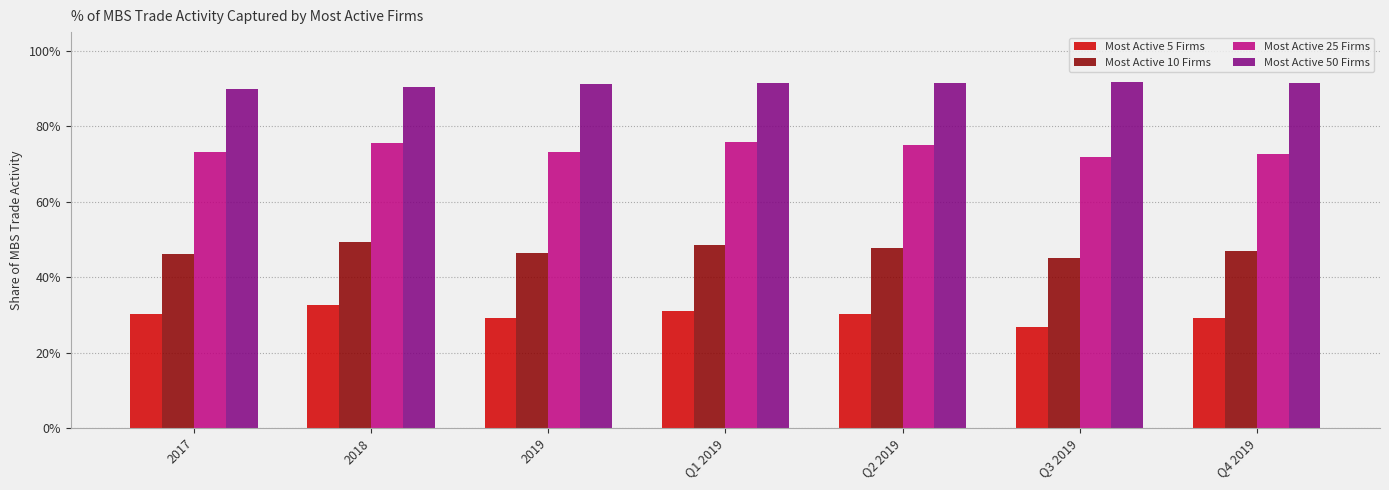

What is the sum of all Most Active 5 Firms values?

209.5